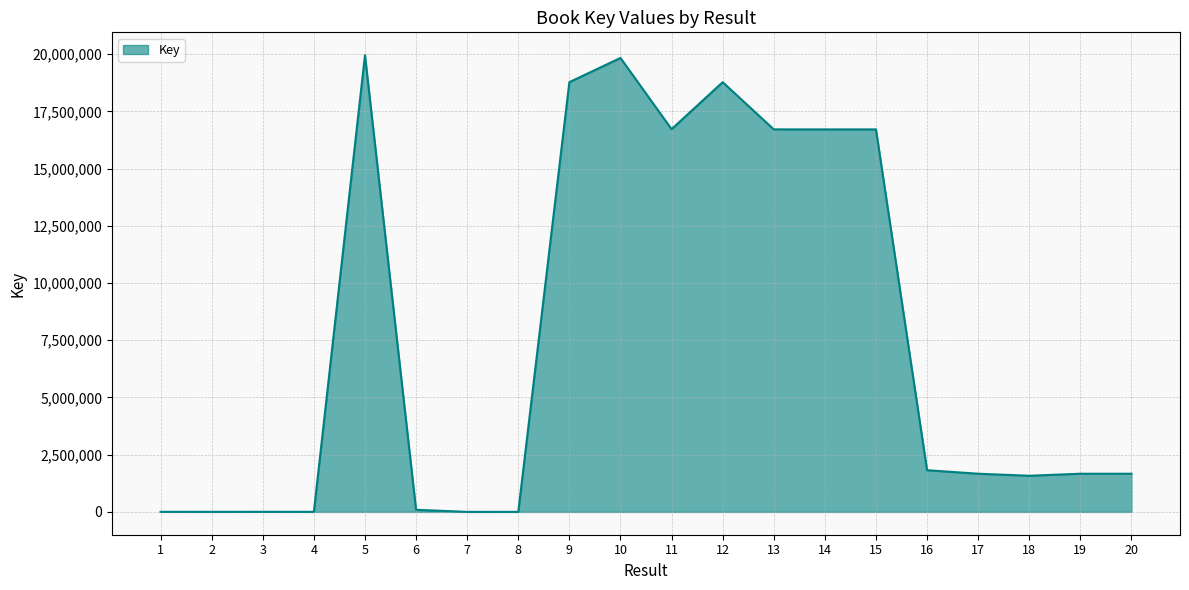

Where is the first local maximum?

3